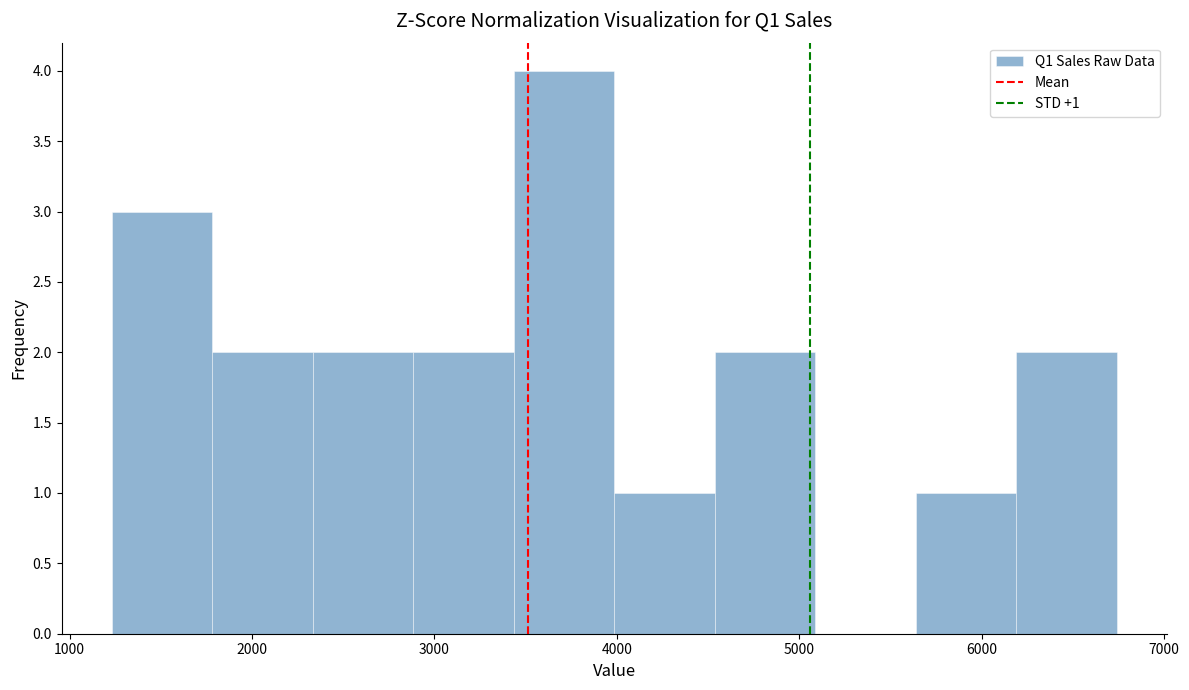

Over which range of the x-axis is the bar tallest?

3400 to 4000